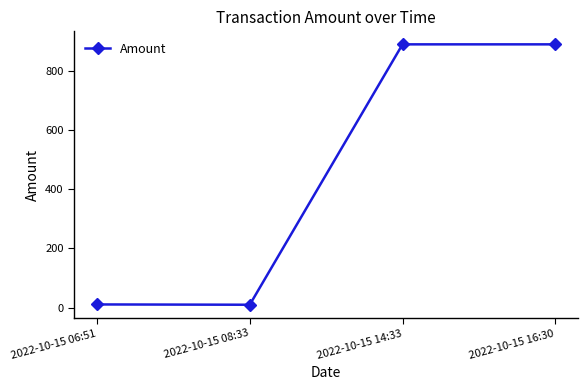

What is the label of the 4th point from the left?

2022-10-15 16:30